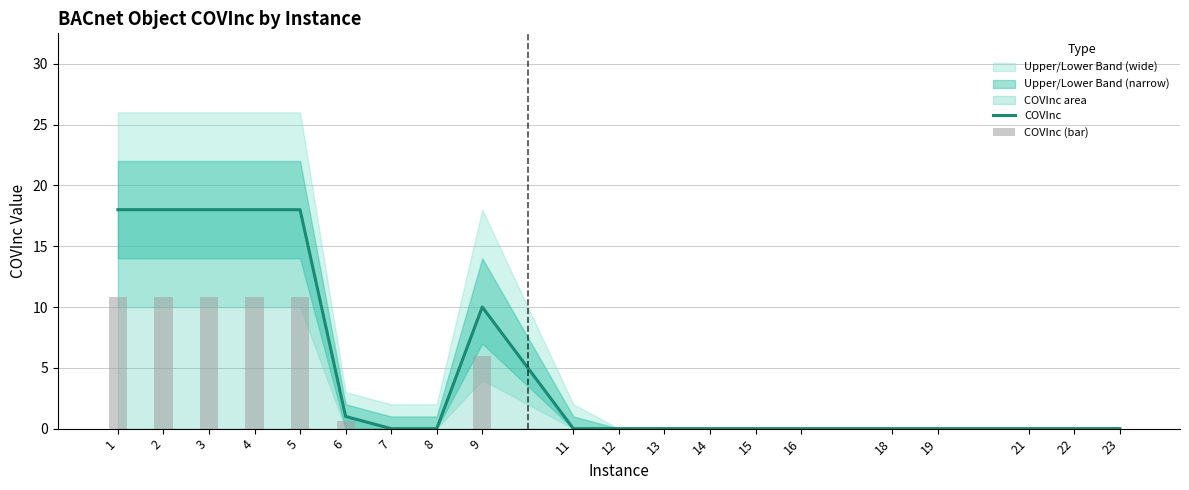

Which series changed the most between 3 and 18?

COVInc